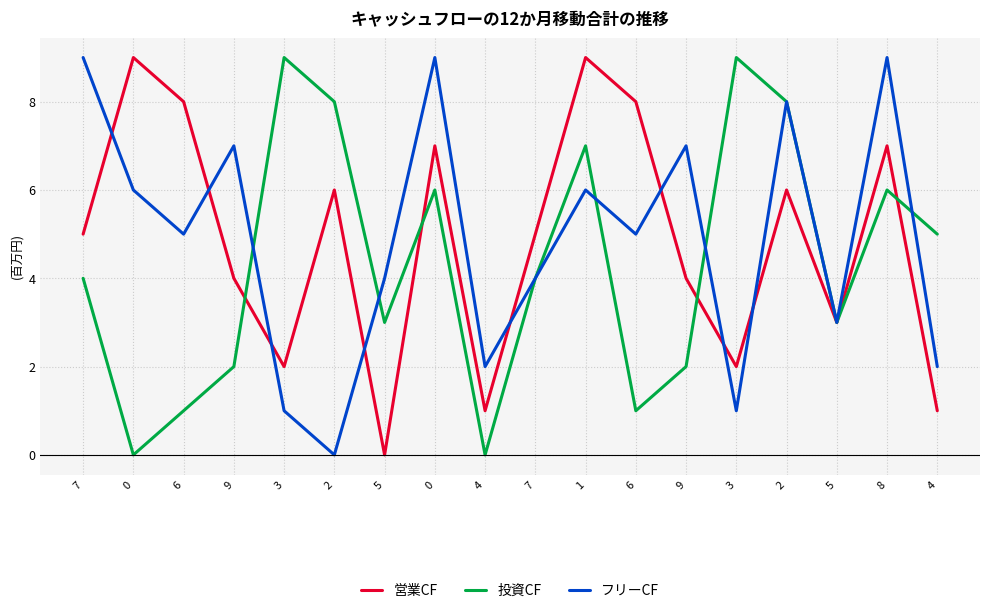

Reading right to left, what are all the values shown in this chart?

営業CF: 4=1	8=7	5=3	2=6	3=2	9=4	6=8	1=9	7=5	4=1	0=7	5=0	2=6	3=2	9=4	6=8	0=9	7=5
投資CF: 4=5	8=6	5=3	2=8	3=9	9=2	6=1	1=7	7=4	4=0	0=6	5=3	2=8	3=9	9=2	6=1	0=0	7=4
フリーCF: 4=2	8=9	5=3	2=8	3=1	9=7	6=5	1=6	7=4	4=2	0=9	5=4	2=0	3=1	9=7	6=5	0=6	7=9